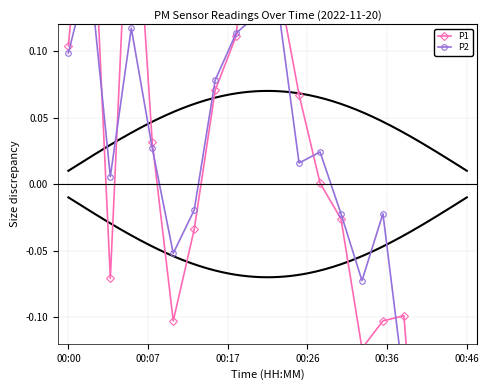

Count the number of categories in the chart.

20